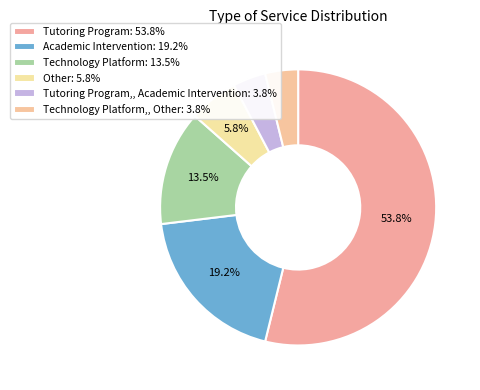

Which slice is the smallest?

Tutoring Program, Academic Intervention